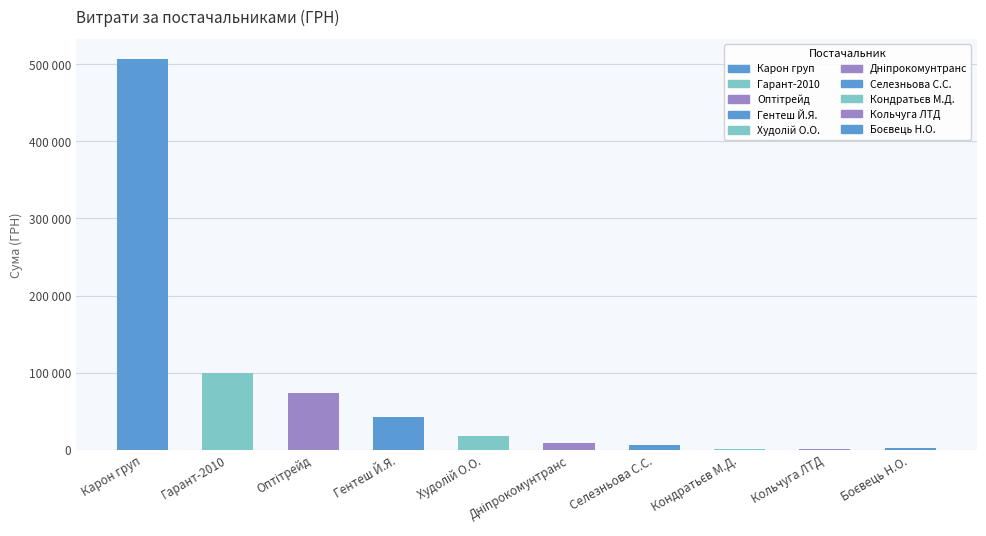

Are the bars horizontal?

No